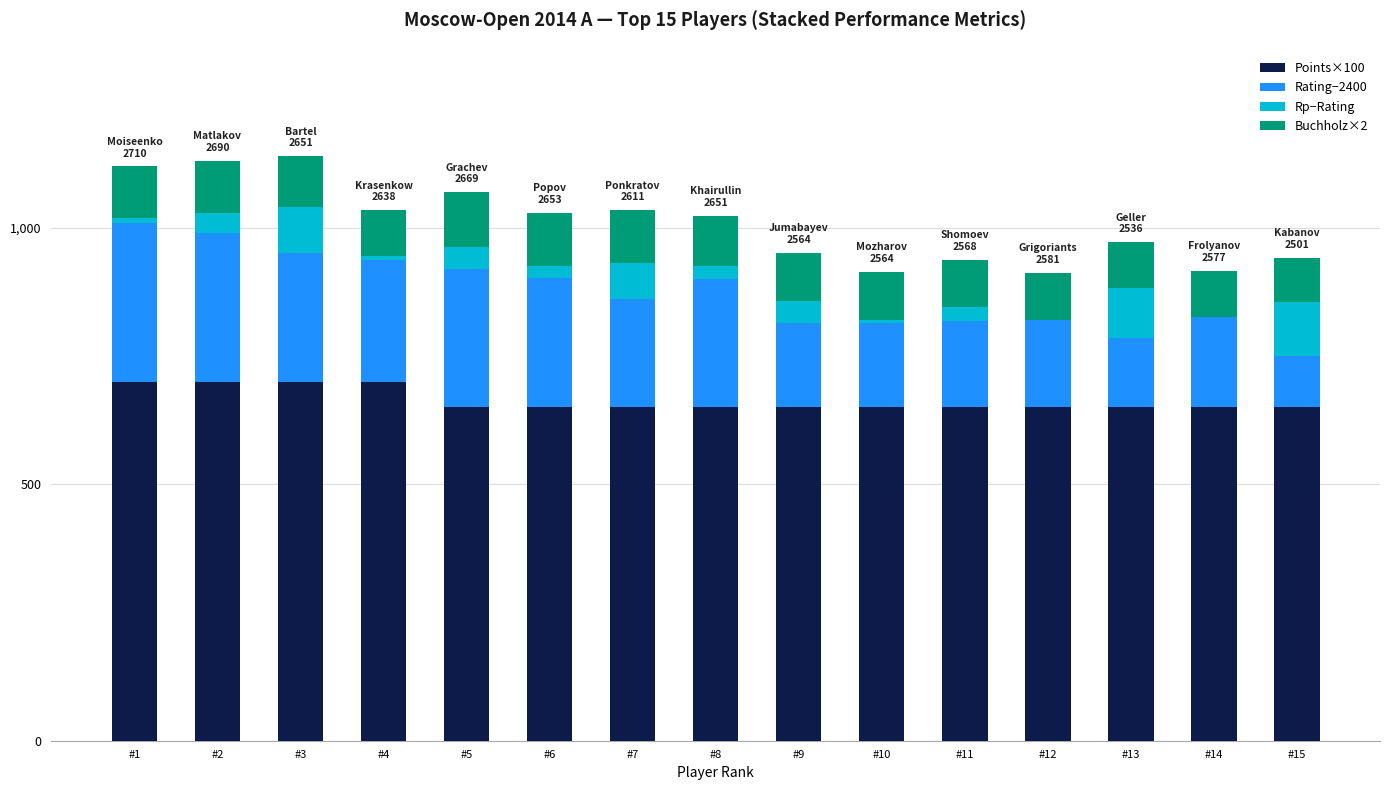

At how many categories does at least one series exceed 634?

15